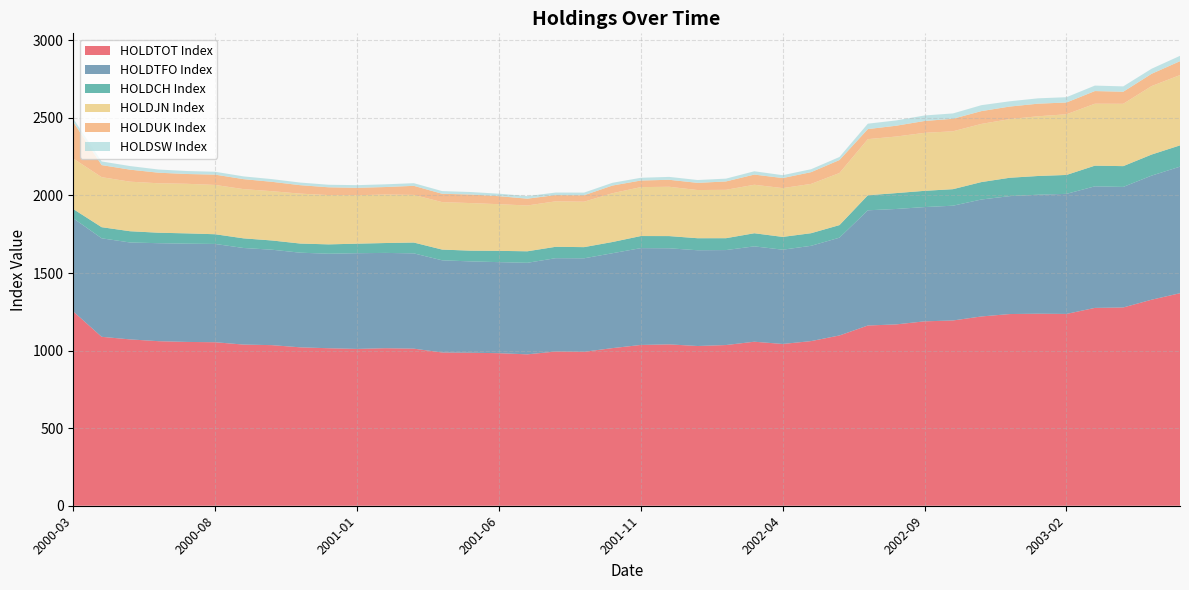

Reading left to right, transcribe all the data shown in this chart.

HOLDTOT Index: 2000-03=1252.1	2000-04=1088.9	2000-05=1072.2	2000-06=1060.7	2000-07=1055.9	2000-08=1053.9	2000-09=1038.8	2000-10=1035.2	2000-11=1021.0	2000-12=1015.2	2001-01=1010.8	2001-02=1015.4	2001-03=1012.5	2001-04=987.8	2001-05=986.2	2001-06=983.3	2001-07=975.9	2001-08=994.0	2001-09=992.2	2001-10=1016.0	2001-11=1036.3	2001-12=1040.1	2002-01=1029.6	2002-02=1035.8	2002-03=1057.2	2002-04=1042.8	2002-05=1061.2	2002-06=1097.5	2002-07=1161.7	2002-08=1168.9	2002-09=1188.6	2002-10=1194.2	2002-11=1220.0	2002-12=1235.6	2003-01=1237.7	2003-02=1236.4	2003-03=1275.2	2003-04=1278.0	2003-05=1328.1	2003-06=1369.9
HOLDTFO Index: 2000-03=600.8	2000-04=634.9	2000-05=624.7	2000-06=631.6	2000-07=633.3	2000-08=633.5	2000-09=622.6	2000-10=615.1	2000-11=610.1	2000-12=609.2	2001-01=616.9	2001-02=614.3	2001-03=614.2	2001-04=594.1	2001-05=588.8	2001-06=586.9	2001-07=590.0	2001-08=601.7	2001-09=602.7	2001-10=611.6	2001-11=624.2	2001-12=619.4	2002-01=617.2	2002-02=612.2	2002-03=614.7	2002-04=607.6	2002-05=614.2	2002-06=630.4	2002-07=742.6	2002-08=744.0	2002-09=736.5	2002-10=739.8	2002-11=753.8	2002-12=760.1	2003-01=767.1	2003-02=774.0	2003-03=783.6	2003-04=777.0	2003-05=799.8	2003-06=815.7
HOLDCH Index: 2000-03=59.4	2000-04=71.7	2000-05=72.5	2000-06=67.5	2000-07=66.4	2000-08=62.6	2000-09=62.1	2000-10=59.5	2000-11=58.9	2000-12=60.3	2001-01=61.5	2001-02=63.7	2001-03=69.8	2001-04=69.2	2001-05=69.2	2001-06=72.7	2001-07=74.2	2001-08=73.4	2001-09=72.0	2001-10=72.3	2001-11=77.9	2001-12=78.6	2002-01=77.5	2002-02=76.5	2002-03=84.5	2002-04=82.4	2002-05=81.3	2002-06=81.0	2002-07=96.9	2002-08=102.3	2002-09=104.7	2002-10=106.5	2002-11=112.4	2002-12=118.4	2003-01=120.7	2003-02=121.8	2003-03=133.2	2003-04=134.0	2003-05=135.8	2003-06=137.2
HOLDJN Index: 2000-03=325.8	2000-04=322.4	2000-05=319.4	2000-06=318.8	2000-07=319.6	2000-08=317.8	2000-09=317.3	2000-10=317.7	2000-11=321.7	2000-12=317.7	2001-01=312.3	2001-02=312.5	2001-03=307.1	2001-04=305.9	2001-05=306.7	2001-06=300.8	2001-07=295.3	2001-08=293.1	2001-09=292.9	2001-10=314.5	2001-11=315.4	2001-12=317.9	2002-01=310.6	2002-02=311.9	2002-03=312.6	2002-04=314.6	2002-05=317.8	2002-06=335.8	2002-07=361.8	2002-08=364.6	2002-09=373.8	2002-10=373.1	2002-11=374.9	2002-12=378.1	2003-01=385.0	2003-02=391.1	2003-03=399.3	2003-04=401.8	2003-05=441.4	2003-06=453.1
HOLDUK Index: 2000-03=235.7	2000-04=77.7	2000-05=77.5	2000-06=68.1	2000-07=63.1	2000-08=66.4	2000-09=64.3	2000-10=60.4	2000-11=54.5	2000-12=50.2	2001-01=47.8	2001-02=48.4	2001-03=58.4	2001-04=53.8	2001-05=55.2	2001-06=51.6	2001-07=44.0	2001-08=40.0	2001-09=41.5	2001-10=49.4	2001-11=42.5	2001-12=45.0	2002-01=46.2	2002-02=53.9	2002-03=65.6	2002-04=64.7	2002-05=75.6	2002-06=83.6	2002-07=64.7	2002-08=69.7	2002-09=76.6	2002-10=80.6	2002-11=82.5	2002-12=80.8	2003-01=81.1	2003-02=75.9	2003-03=81.6	2003-04=77.8	2003-05=79.0	2003-06=89.5
HOLDSW Index: 2000-03=21.4	2000-04=23.6	2000-05=23.2	2000-06=20.6	2000-07=19.2	2000-08=18.6	2000-09=17.8	2000-10=17.4	2000-11=16.9	2000-12=16.4	2001-01=17.1	2001-02=17.5	2001-03=17.2	2001-04=17.3	2001-05=16.1	2001-06=16.1	2001-07=16.4	2001-08=16.6	2001-09=17.1	2001-10=17.8	2001-11=17.6	2001-12=18.7	2002-01=18.4	2002-02=18.1	2002-03=21.3	2002-04=18.6	2002-05=19.0	2002-06=19.6	2002-07=35.0	2002-08=34.2	2002-09=35.4	2002-10=34.6	2002-11=38.3	2002-12=34.0	2003-01=34.5	2003-02=34.1	2003-03=35.3	2003-04=34.5	2003-05=32.8	2003-06=34.6